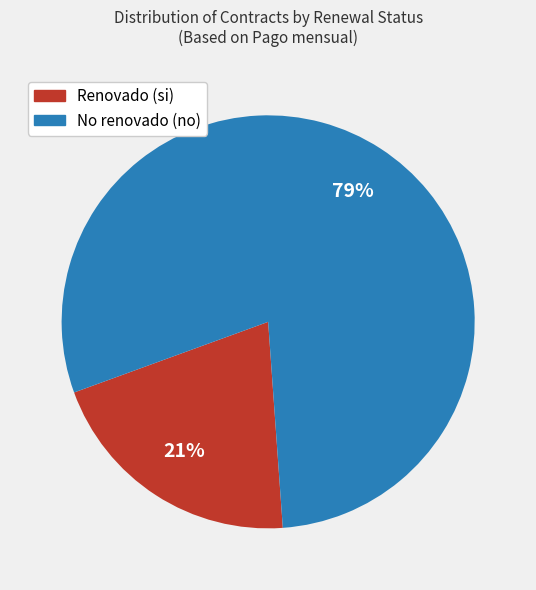

Does any single category account for the majority?

Yes